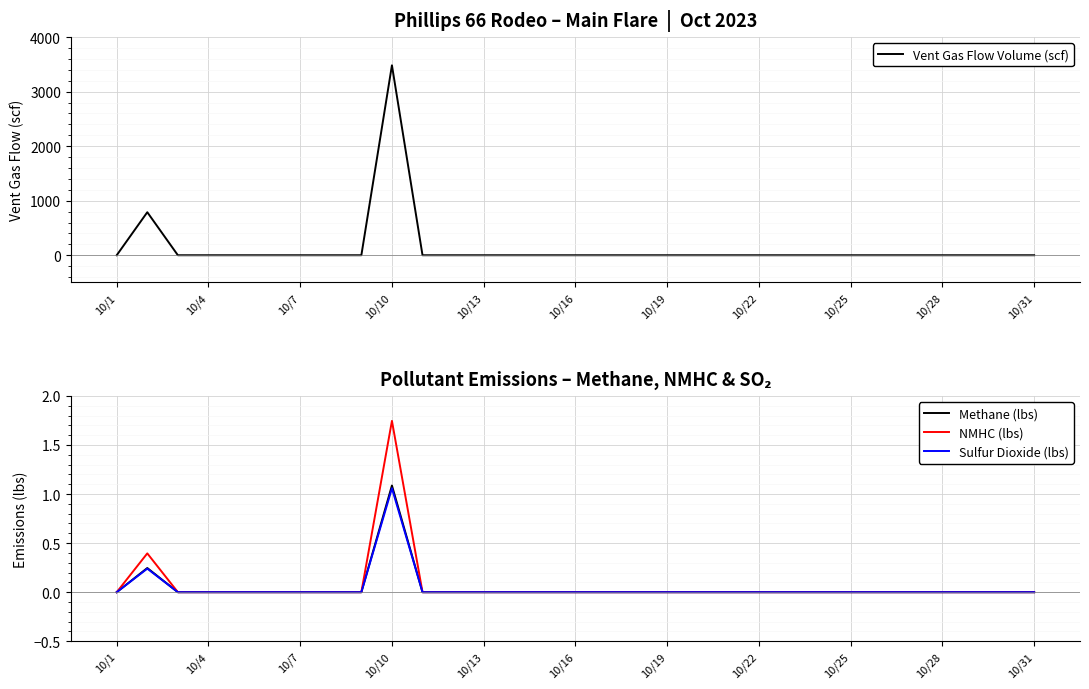

What are all the series names shown in the legend?

Vent Gas Flow Volume (scf), Methane (lbs), NMHC (lbs), Sulfur Dioxide (lbs)